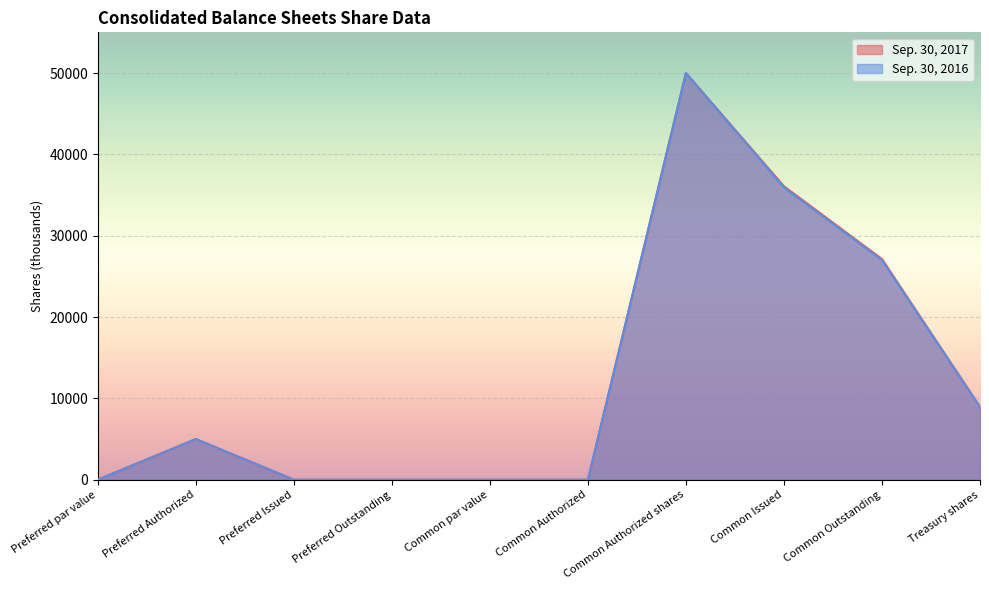

Where is the first local maximum for Sep. 30, 2016?

Preferred Authorized